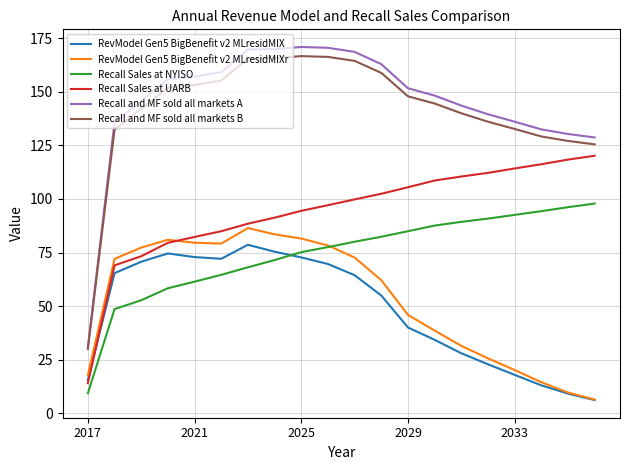

What is the minimum value for RevModel Gen5 BigBenefit v2 MLresidMIXr?

6.4